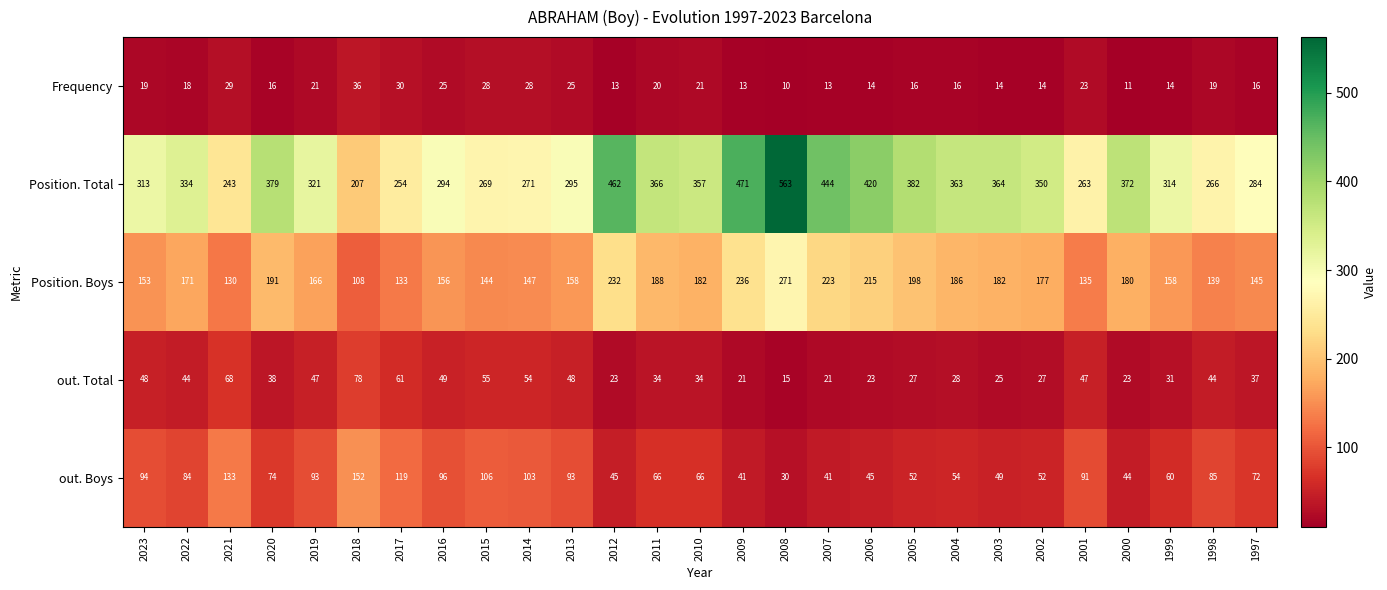

Rank the series at 2018 from highest to lowest value.

Position. Total, out. Boys, Position. Boys, out. Total, Frequency